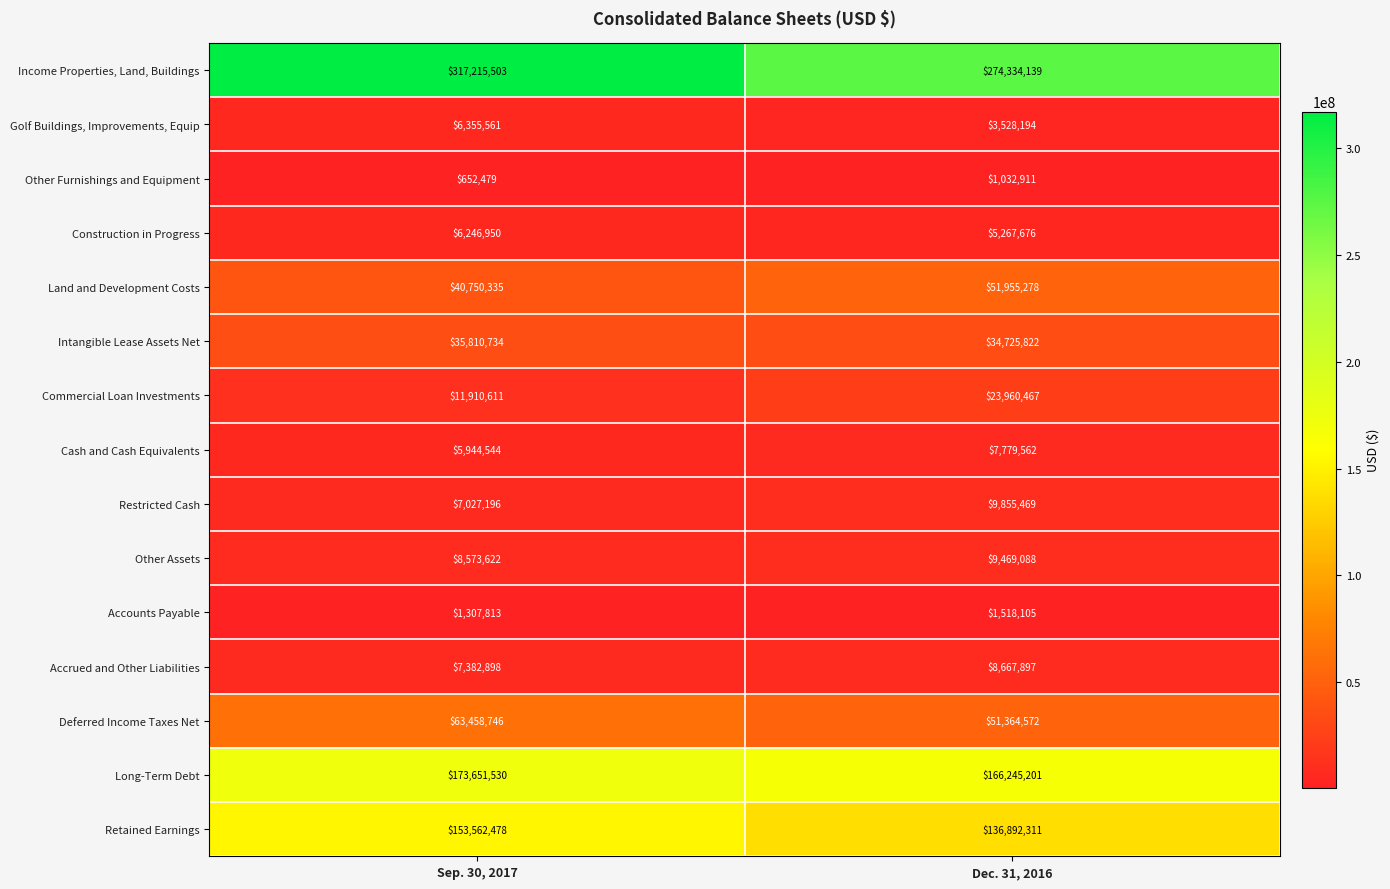

Is the value of Intangible Lease Assets Net at Sep. 30, 2017 greater than the value of Deferred Income Taxes Net at Sep. 30, 2017?

No